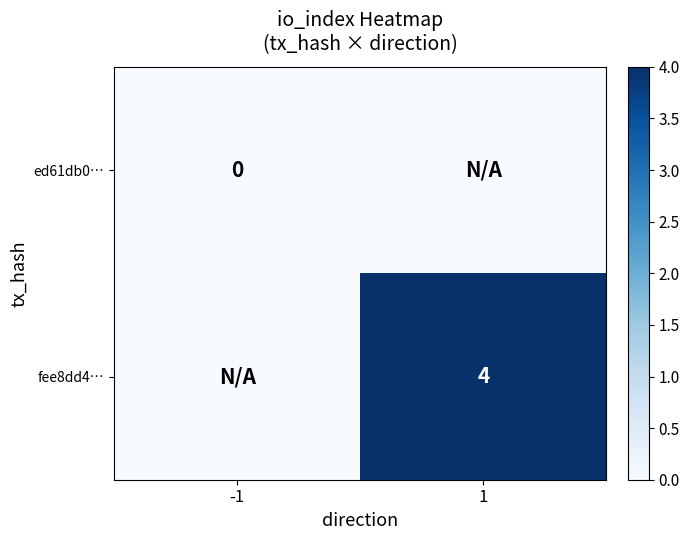

Is the value of ed61db0… at -1 greater than the value of fee8dd4… at 1?

No